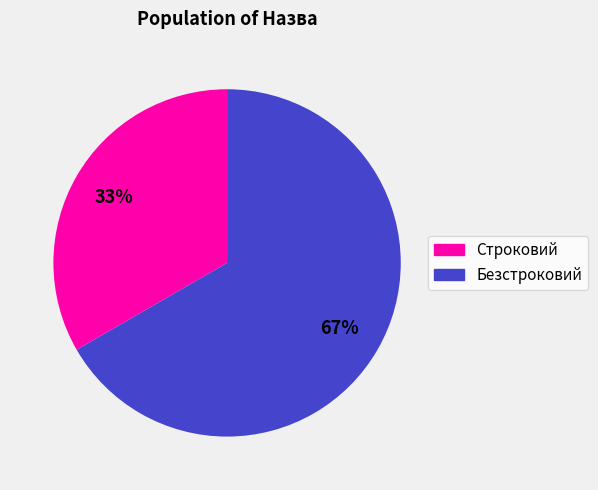

Combined, do Безстроковий and Строковий account for over 50%?

Yes